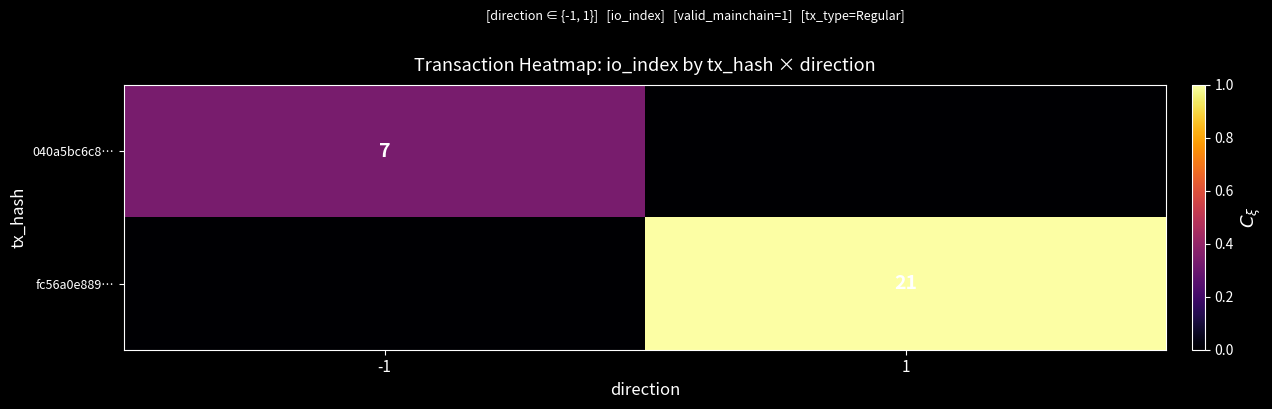

The value of fc56a0e889… at 1 is 14. True or false?

False